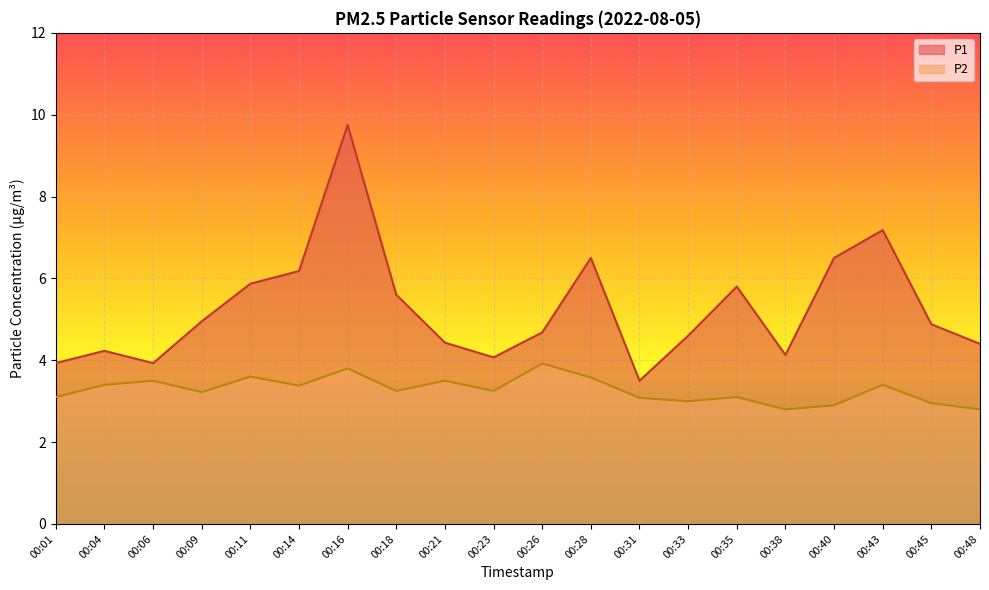

What is the lowest value of the P2 series?

2.8